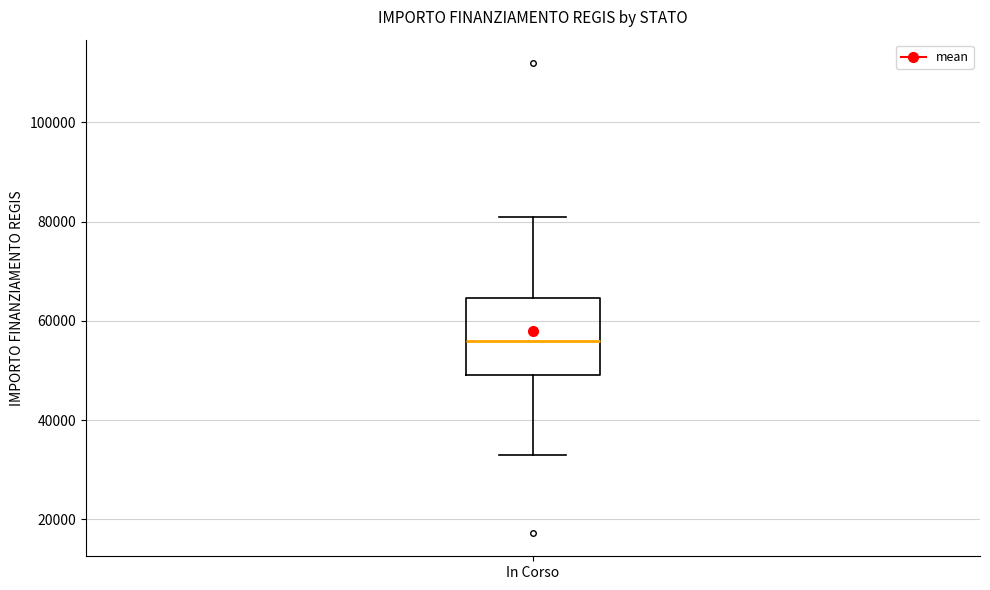

Read this box plot against the y-axis: the position of the median line, the range covered by the box, and the ends of both whiskers. The values are not printed on the chart, so give them approximately, as read against the axis.

median 56000, box 50000 to 64000, whiskers 32000 to 80000